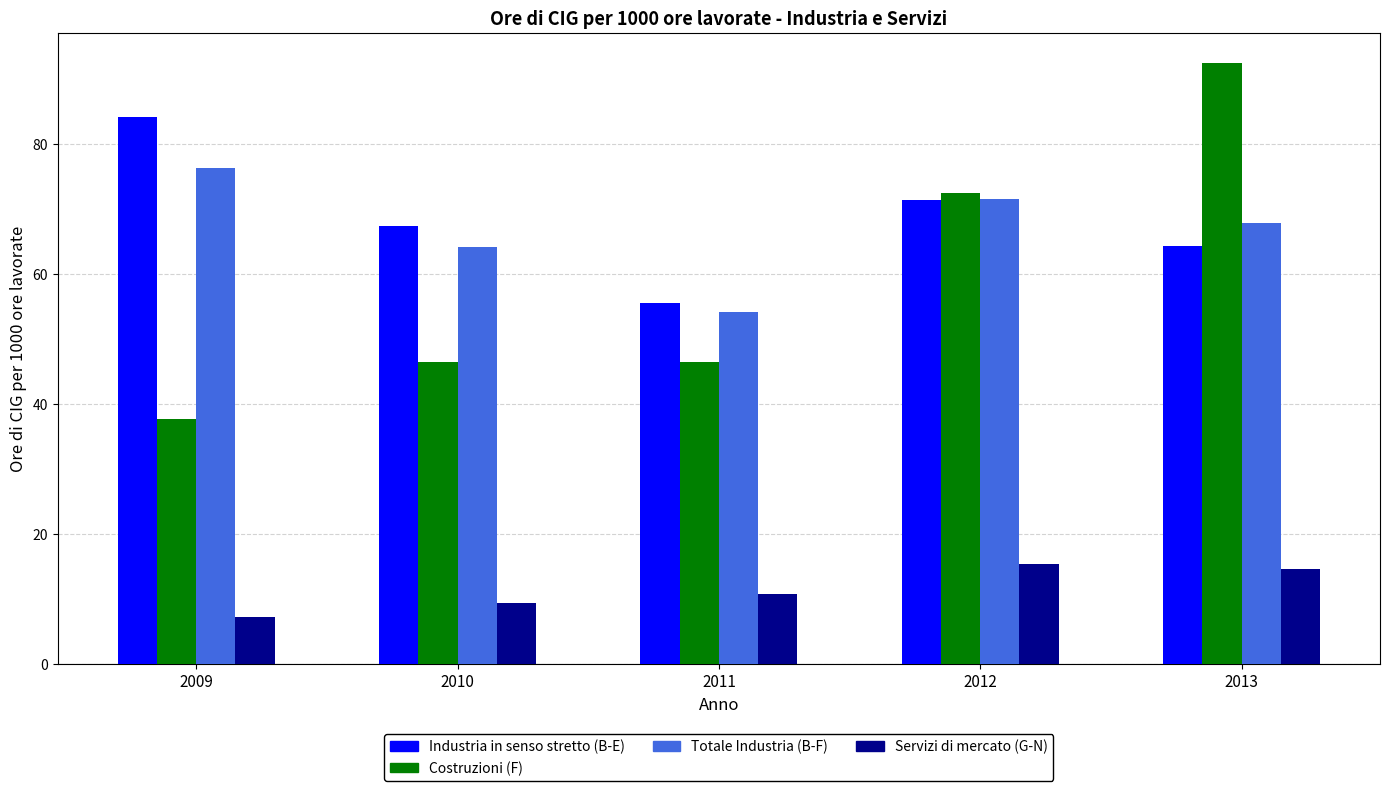

How many series are shown in this chart?

4